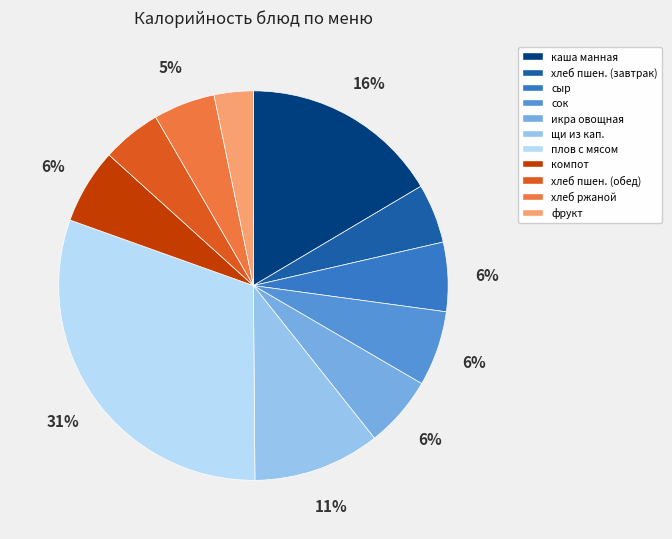

Approximately how many times larger is the value at хлеб ржаной compared to щи из кап.?

0.5